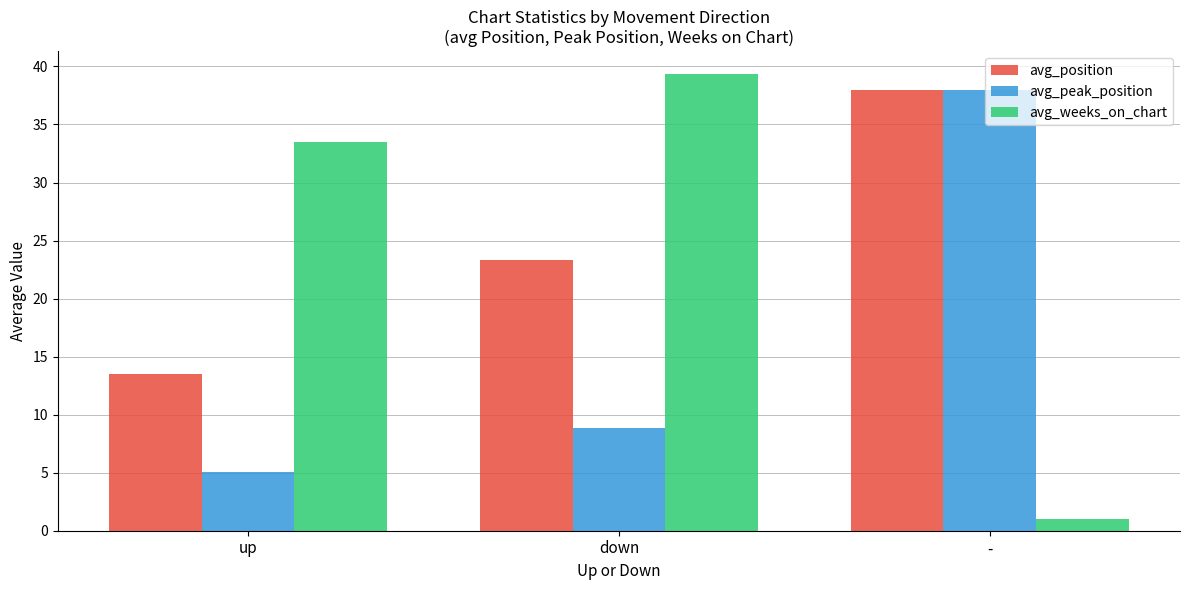

What is the lowest value of the avg_weeks_on_chart series?

1.0